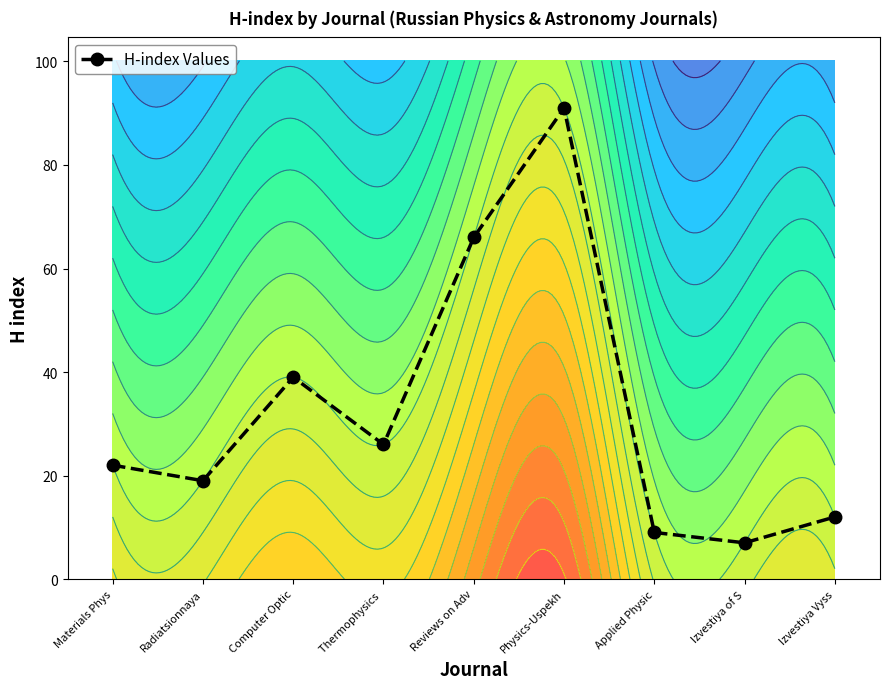

Count the number of data series in this chart.

1